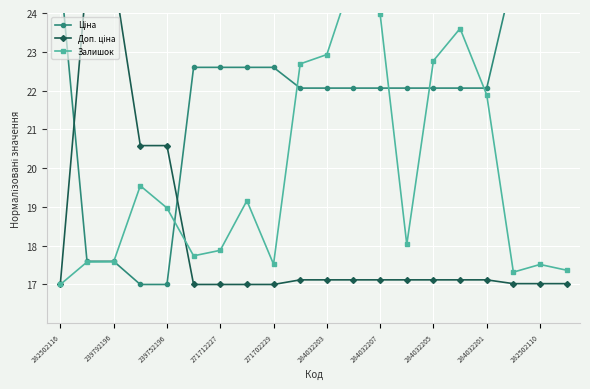

Between 17 and 13, which is larger?

17